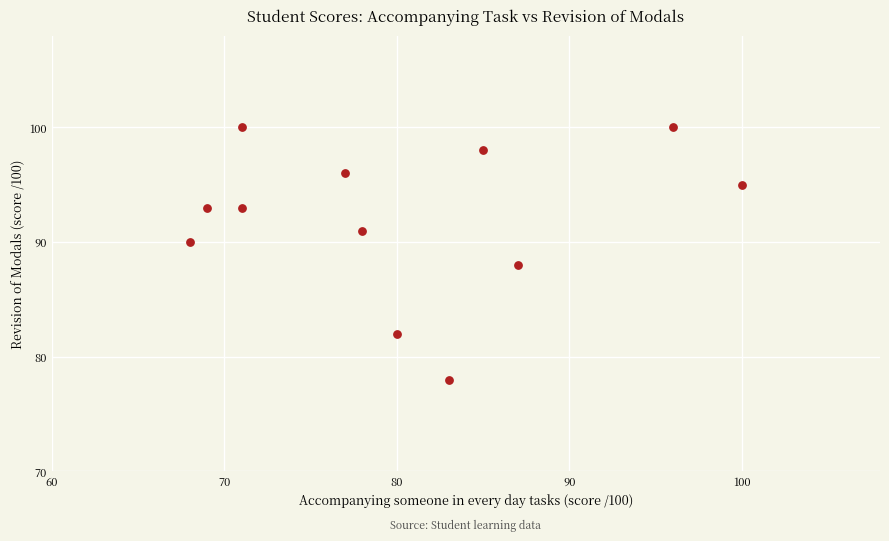

What is the range of X values (max minus min)?

32